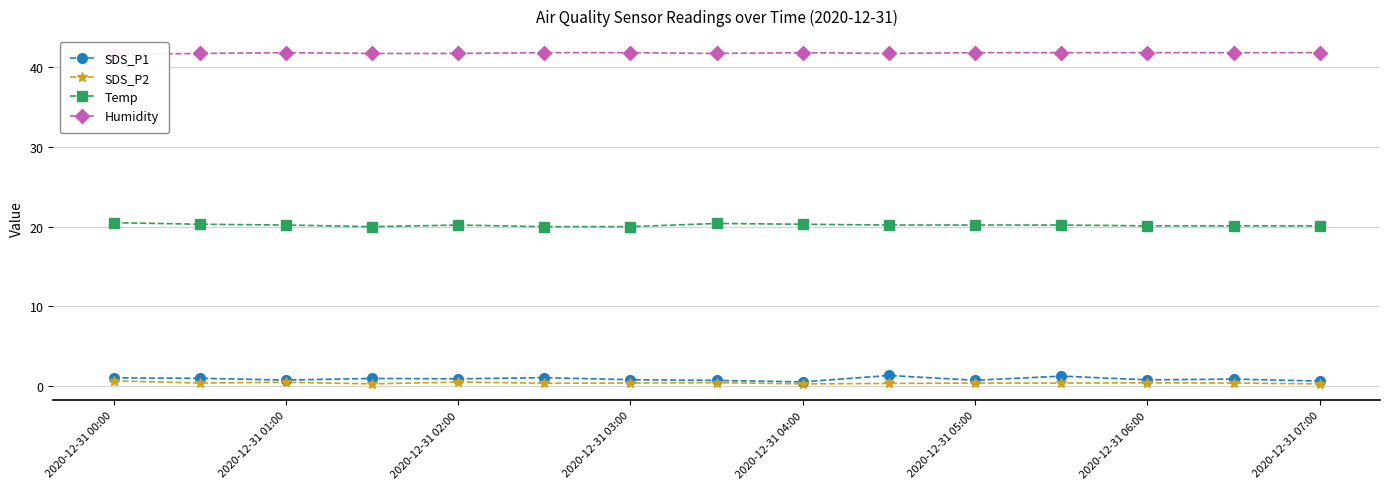

How many lines are shown in the chart?

4